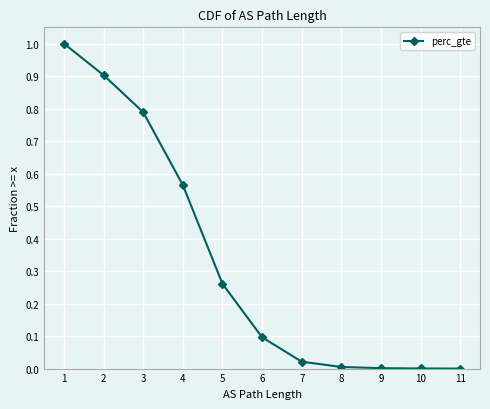

Which has a higher value, 1 or 9?

1